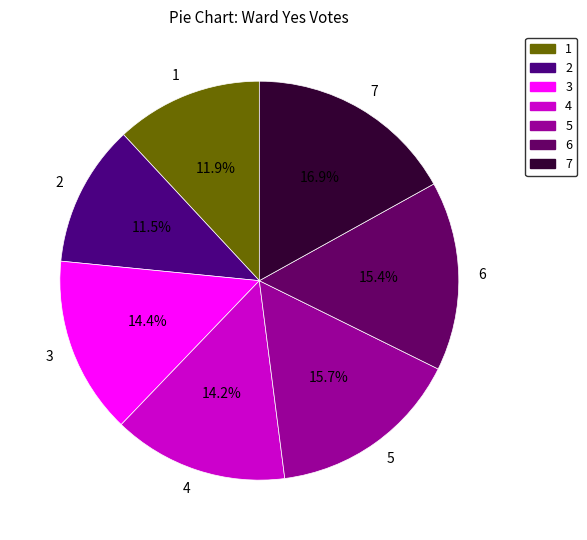

What is the total percentage of 6 and 4?

29.6%